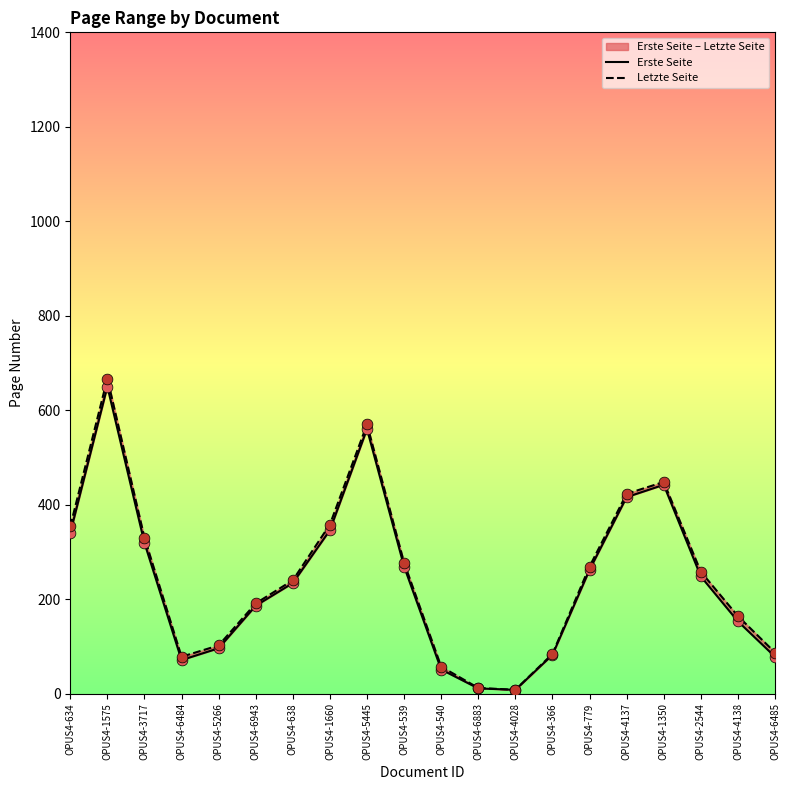

Which series has the largest total across all categories?

Letzte Seite